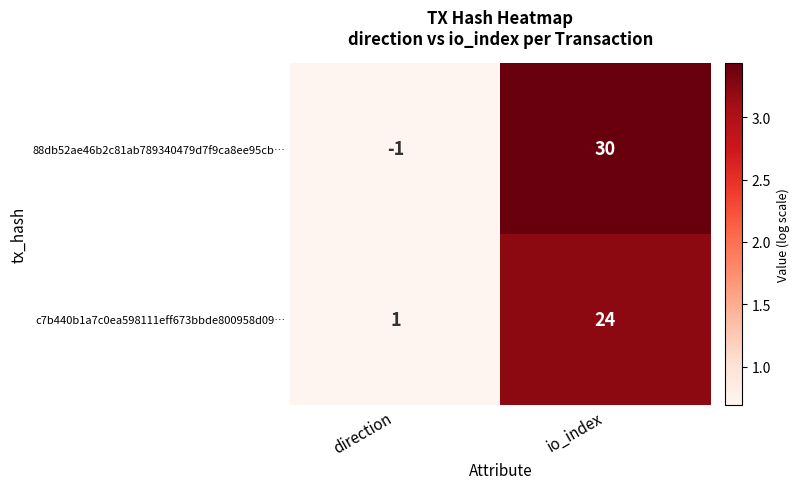

What is the sum of all 88db52ae46b2c81ab789340479d7f9ca8ee95cb… values?

29